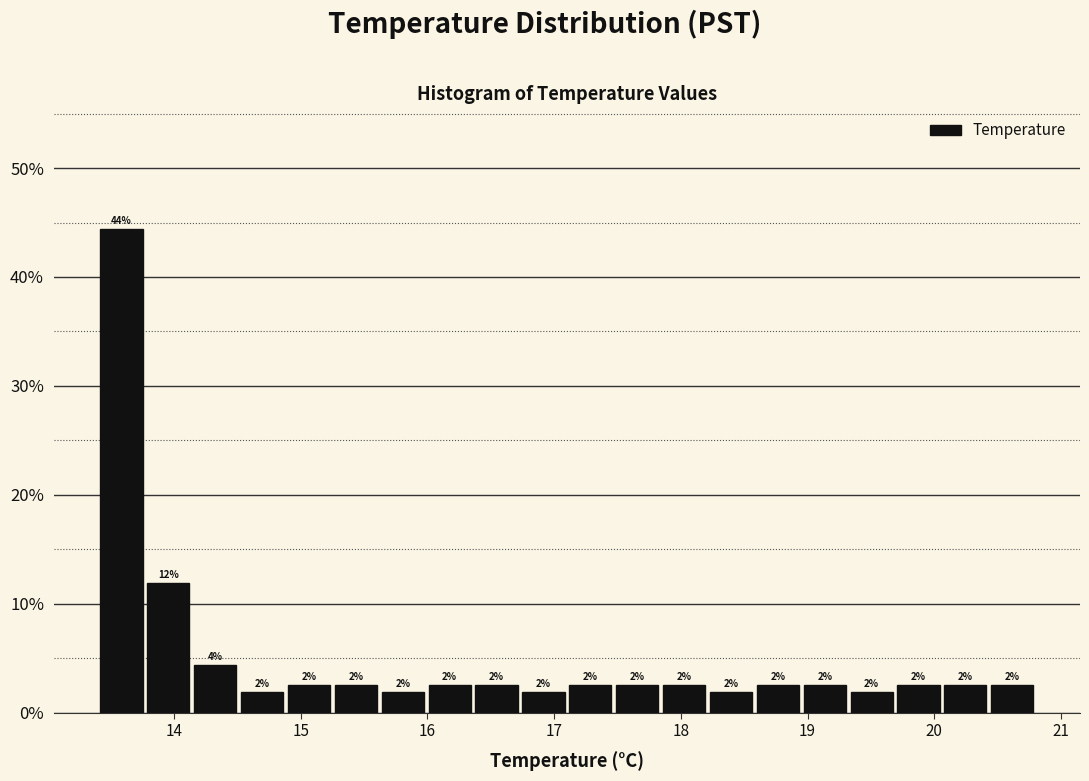

Read against the x-axis, roughly where is the centre of the tallest bar?

13.6